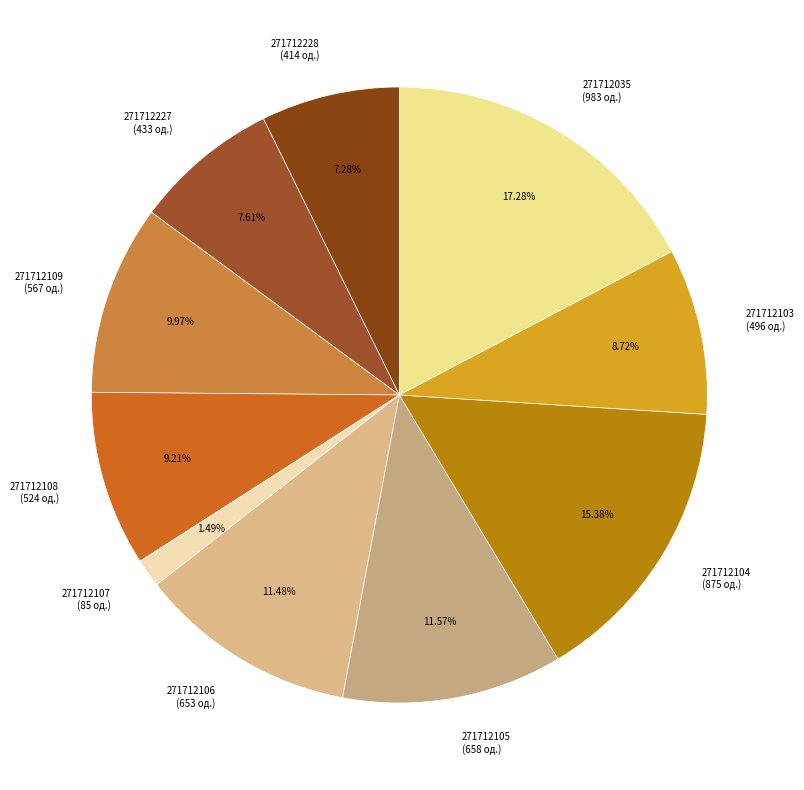

The 271712108 slice represents 1% of the pie. True or false?

False